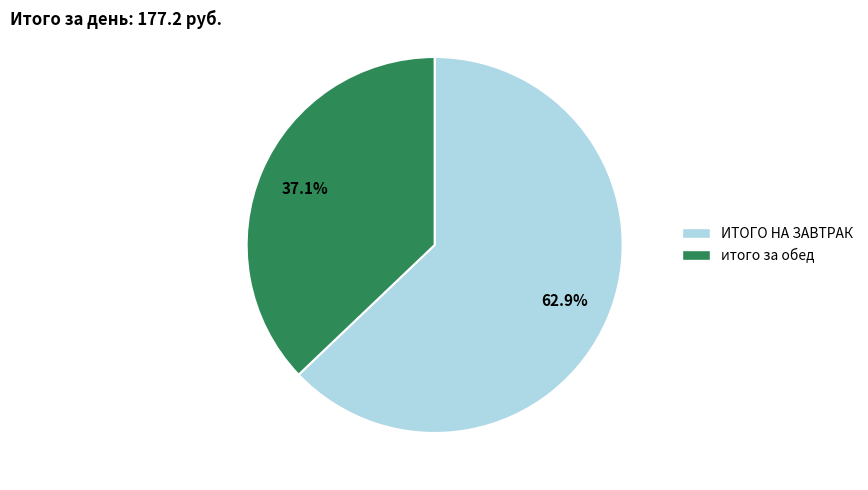

To the nearest percent, what percentage of the pie is ИТОГО НА ЗАВТРАК?

63%